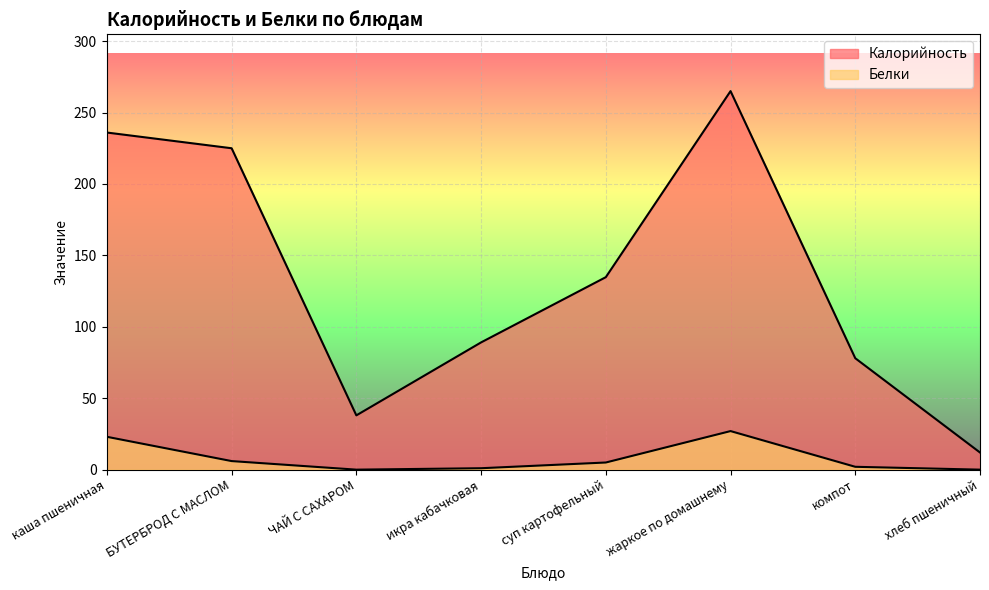

Is the value of Белки at каша пшеничная greater than the value of Калорийность at икра кабачковая?

No